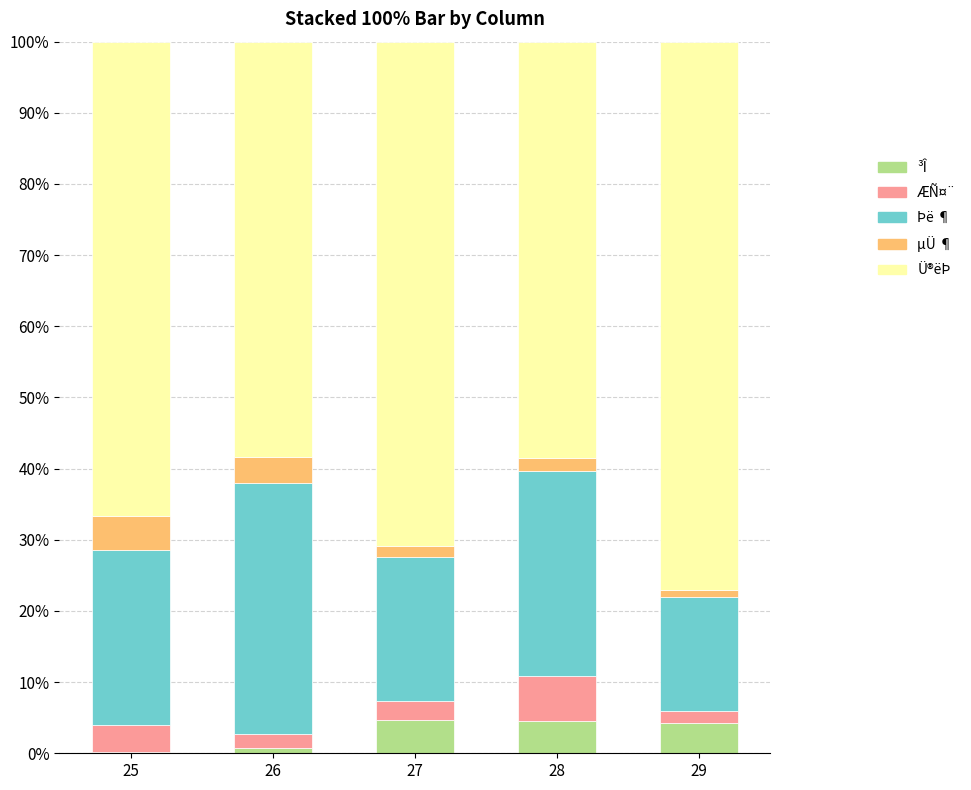

The value of ³Î at 29 is 4.2. True or false?

True